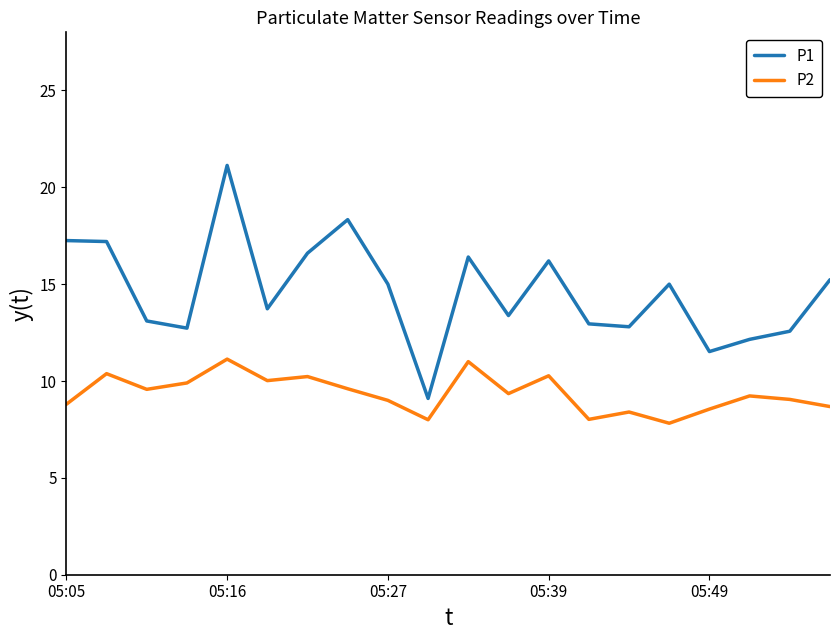

What is the difference between the maximum and minimum values in the P2 series?

3.3